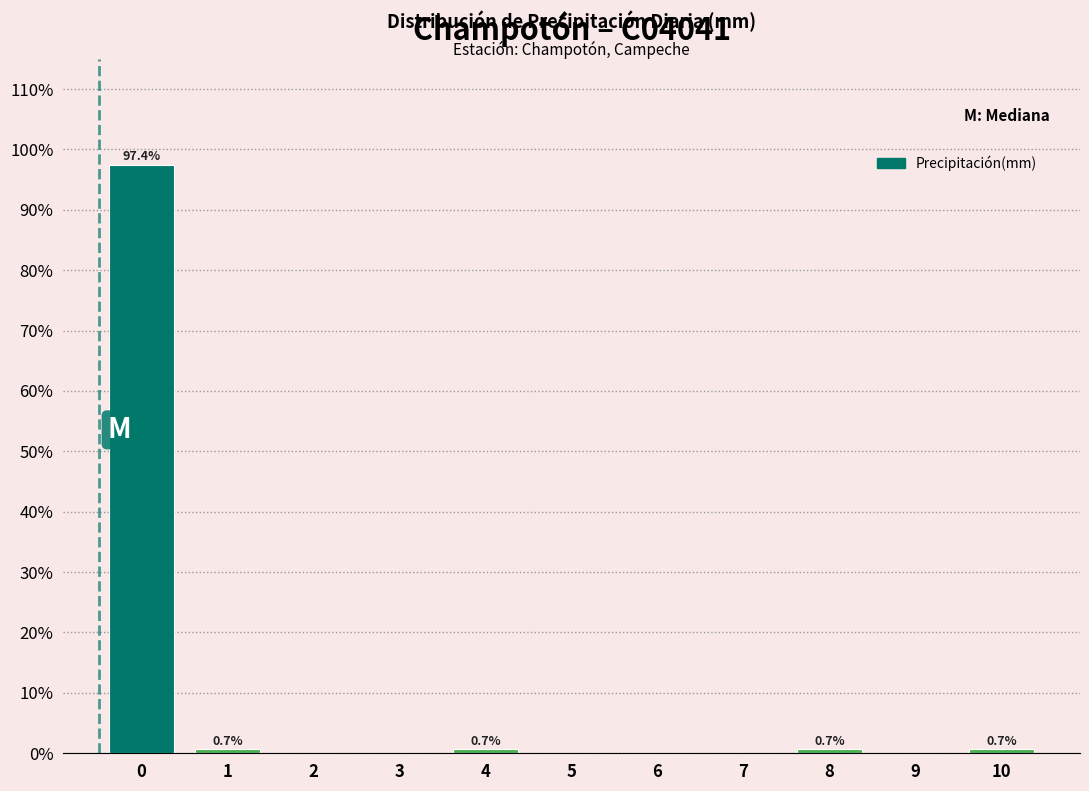

Reading left to right, transcribe all the data shown in this chart.

0=97.4	1=0.7	2=0.0	3=0.0	4=0.7	5=0.0	6=0.0	7=0.0	8=0.7	9=0.0	10=0.7